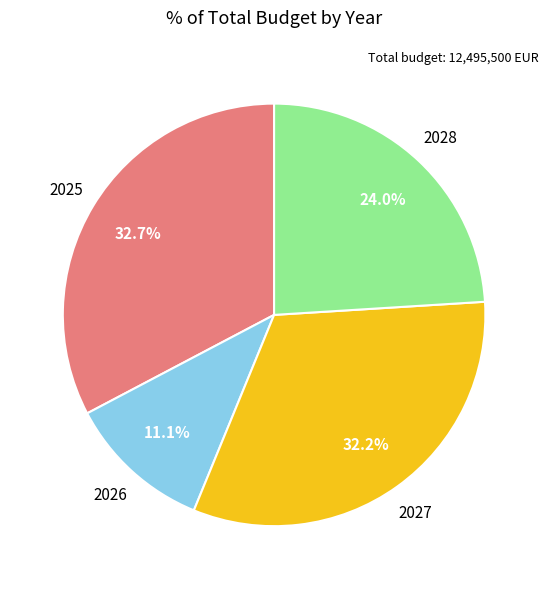

To the nearest percent, what is the difference between the largest and smallest slice percentages?

22%